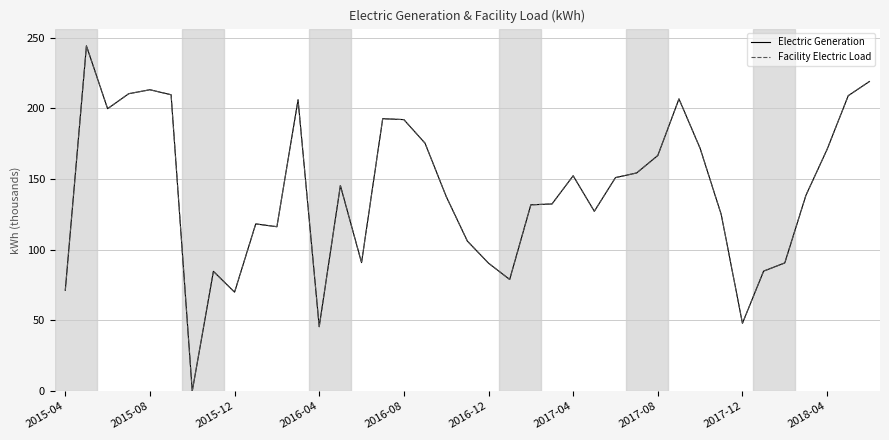

True or false: Electric Generation has more than 1 points higher than both neighbors.

True